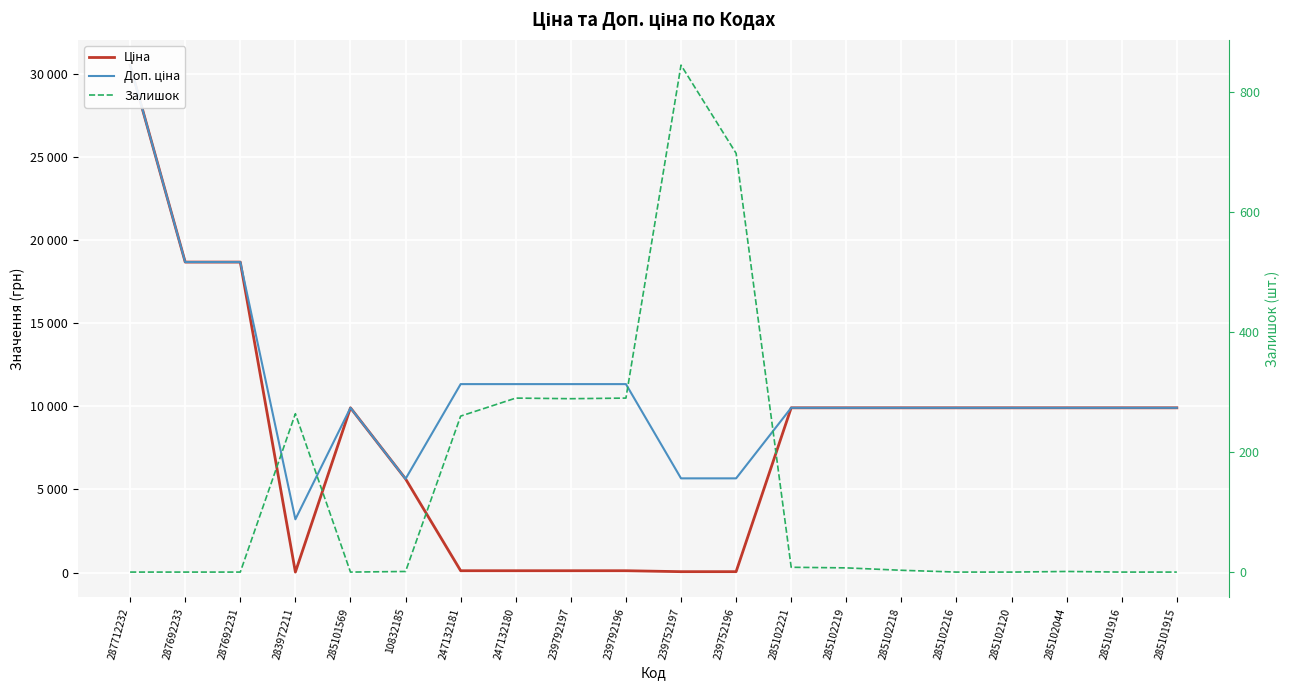

Which label corresponds to the smallest value in the chart?

287712232